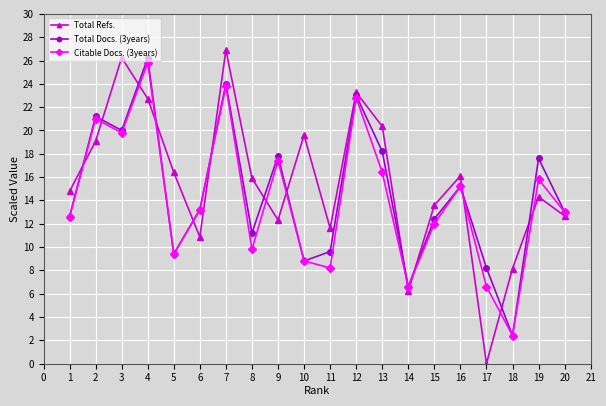

How many times do Total Refs. and Citable Docs. (3years) cross each other?

13